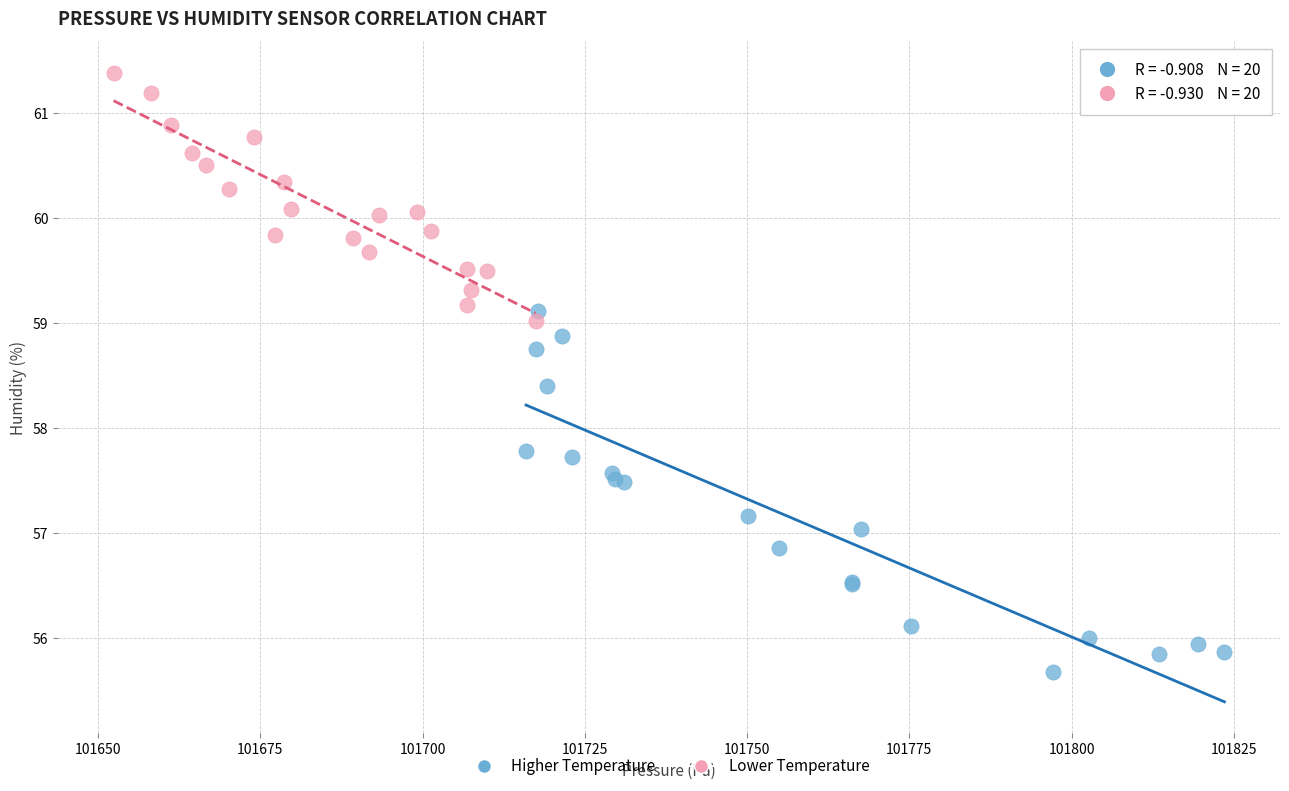

Which series reaches the minimum Y coordinate?

Higher Temperature